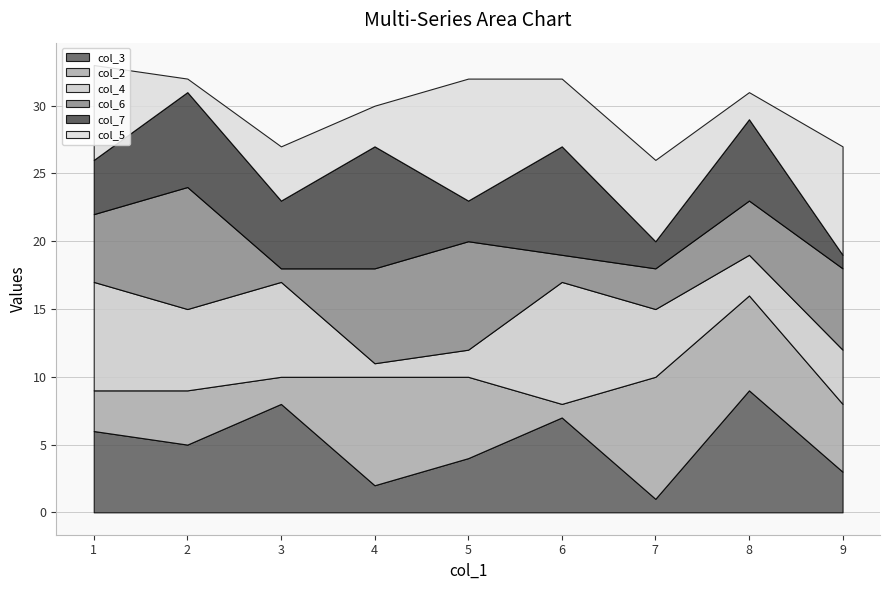

At which label is col_3 closest to 5?

2